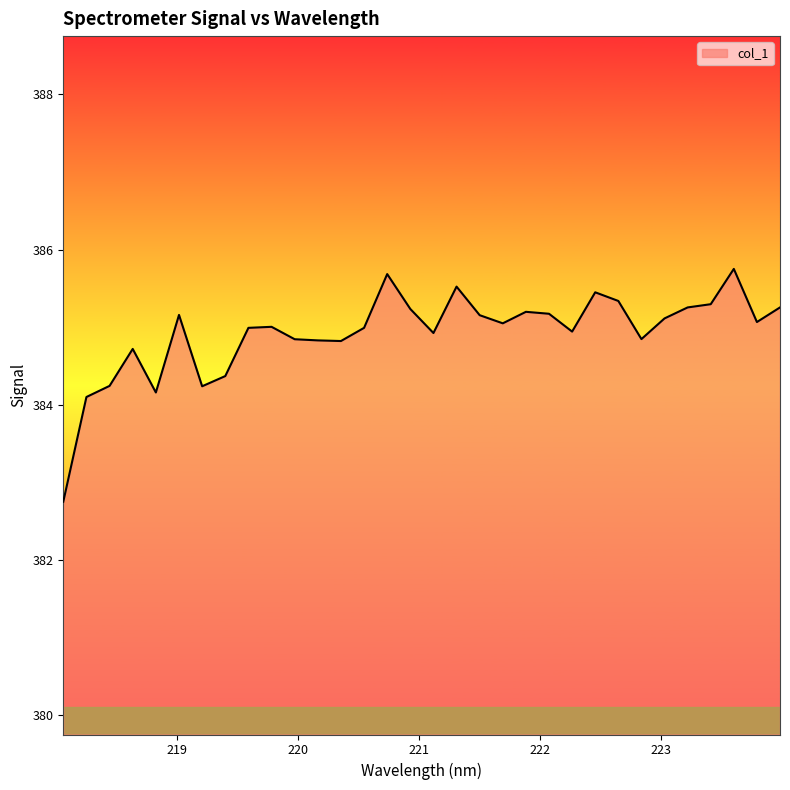

What is the difference between the maximum and minimum values?

3.0